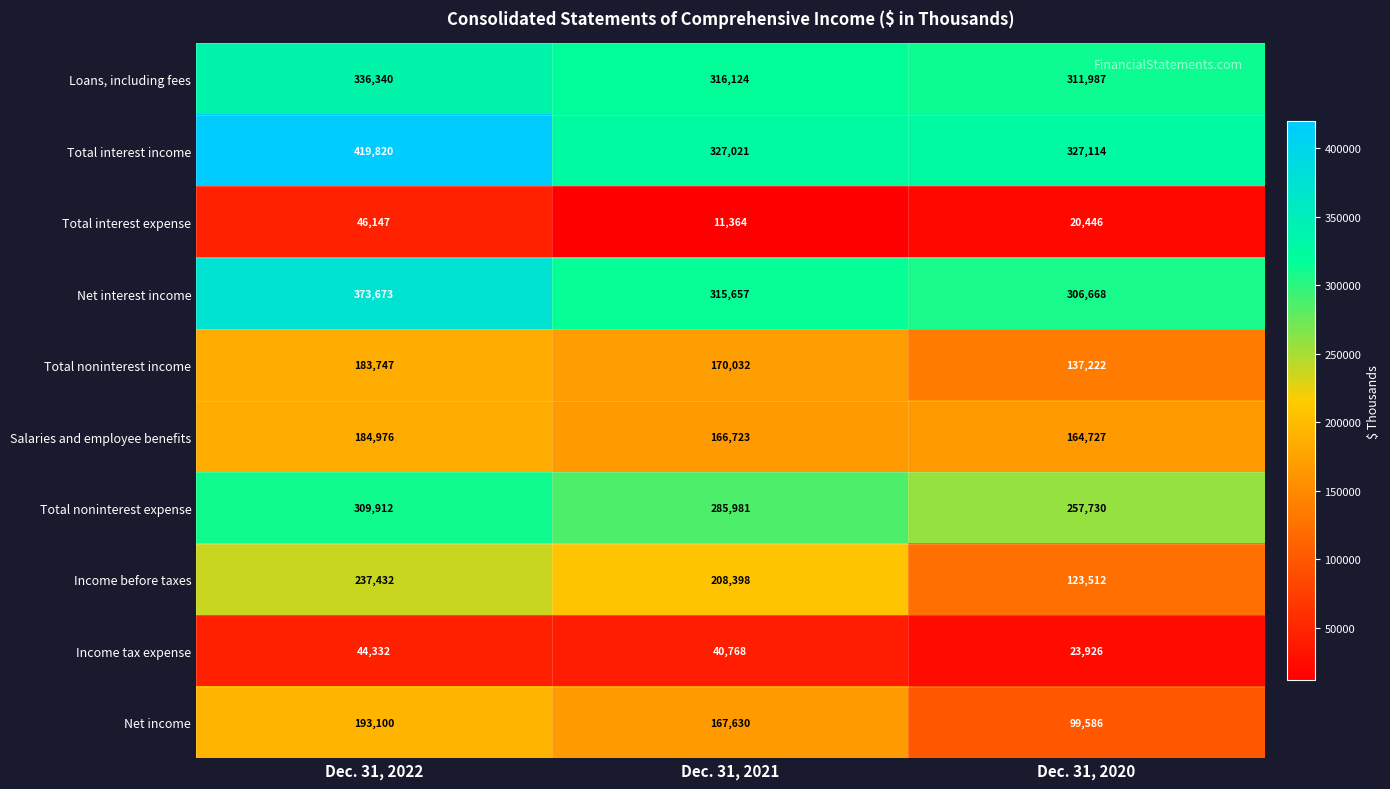

Reading left to right, extract all data points from this chart.

Loans, including fees: 336340	316124	311987
Total interest income: 419820	327021	327114
Total interest expense: 46147	11364	20446
Net interest income: 373673	315657	306668
Total noninterest income: 183747	170032	137222
Salaries and employee benefits: 184976	166723	164727
Total noninterest expense: 309912	285981	257730
Income before taxes: 237432	208398	123512
Income tax expense: 44332	40768	23926
Net income: 193100	167630	99586